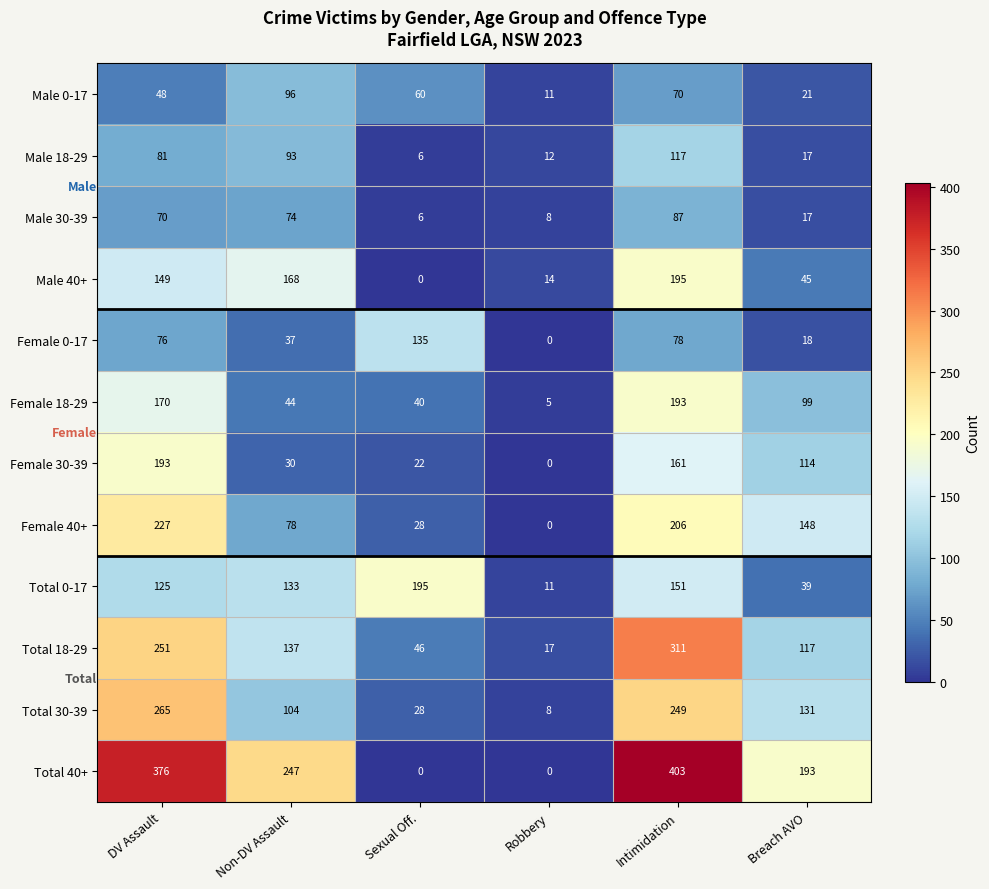

The Female 40+ series shows 148 at Breach AVO. True or false?

True